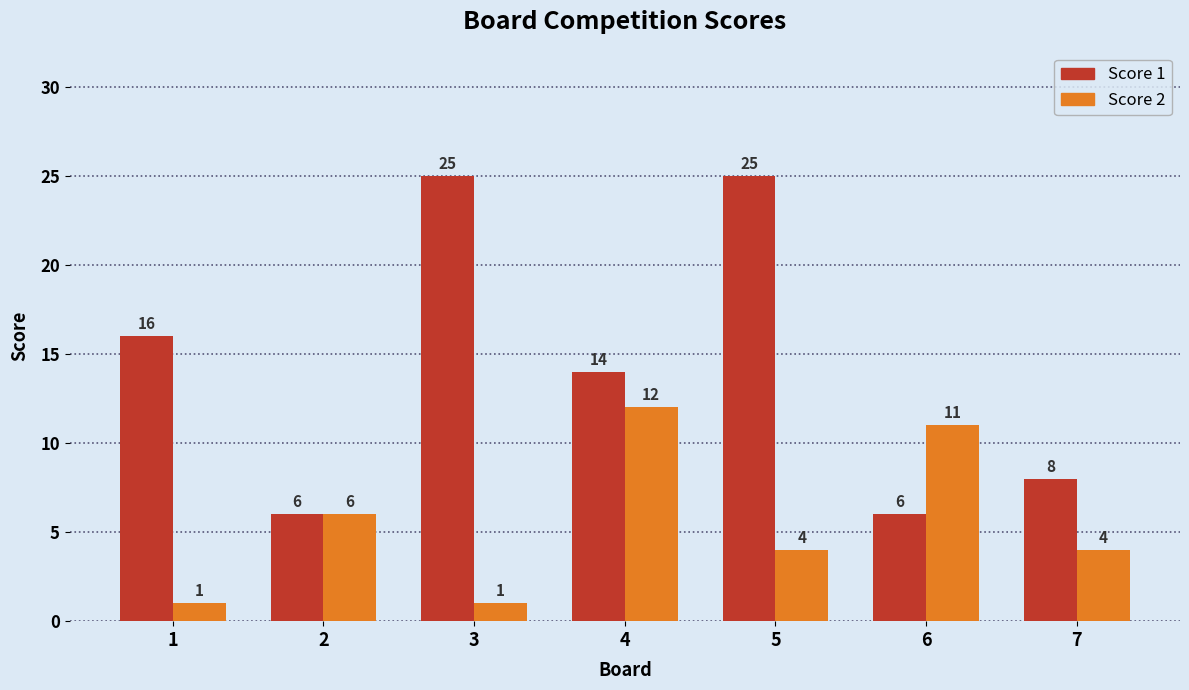

Which series changed the most between 6 and 7?

Score 2